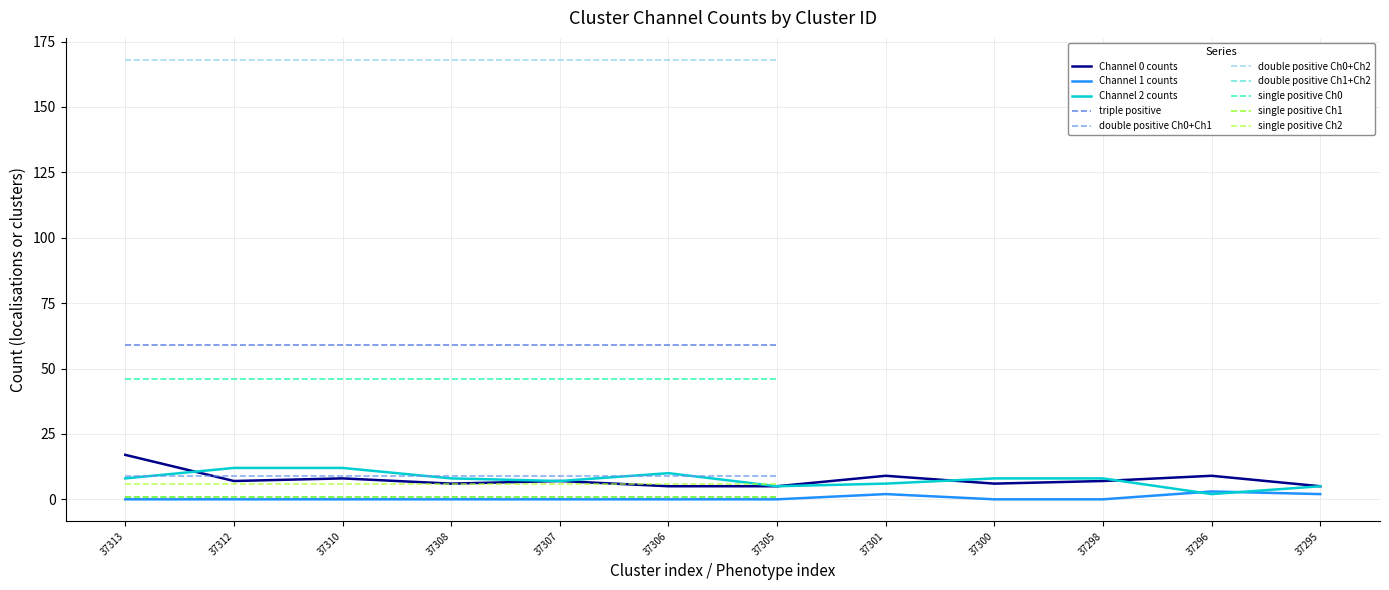

Rank the series at 37306 from lowest to highest value.

Channel 1 counts, Channel 0 counts, Channel 2 counts